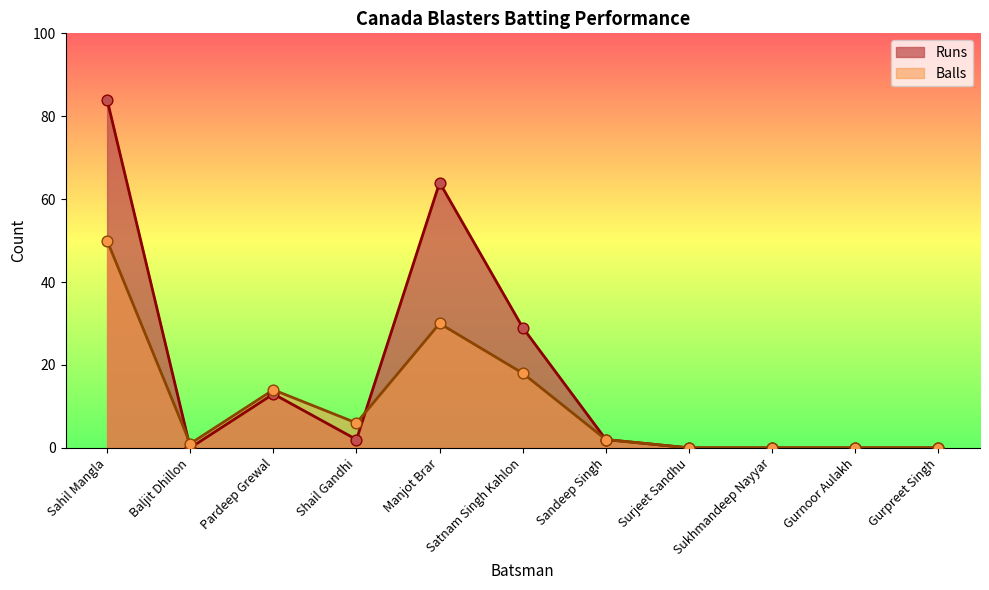

At which category is the sum across all series the highest?

Sahil Mangla